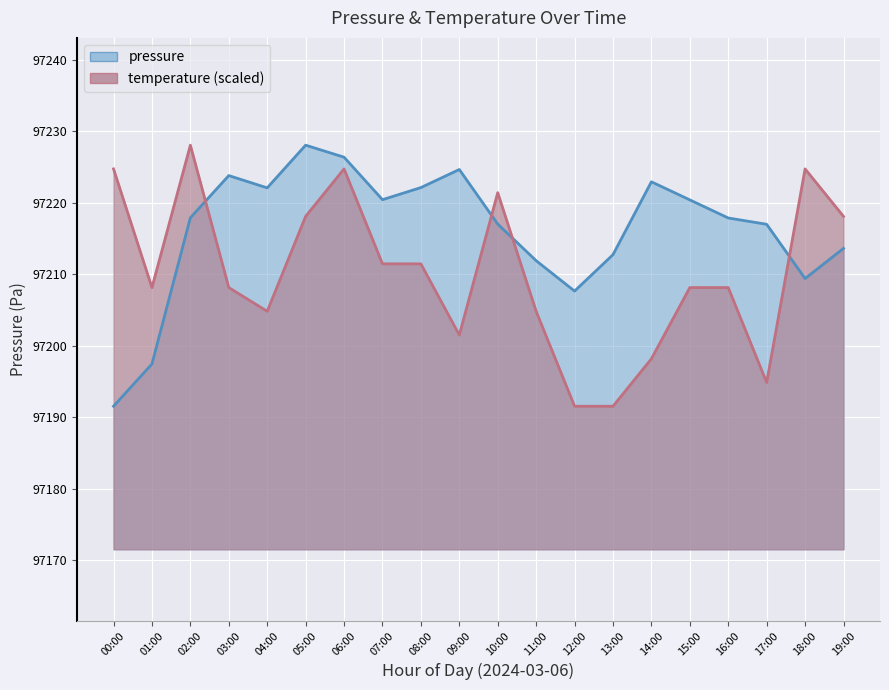

At 05:00, list the series in order from smallest to largest.

temperature, pressure